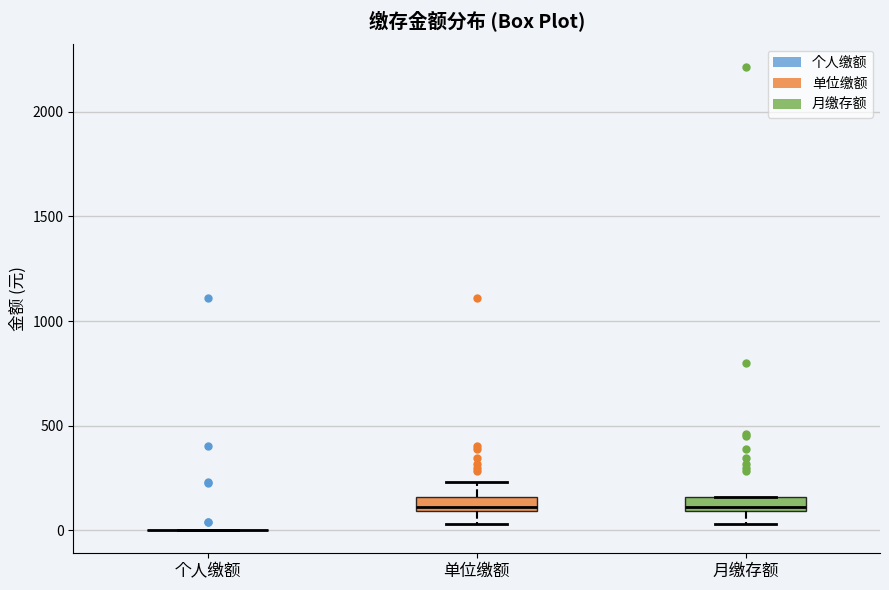

Where does the lower whisker of the box for 单位缴额 end on the y-axis? The values are not printed on the chart, so give them approximately, as read against the axis.

50